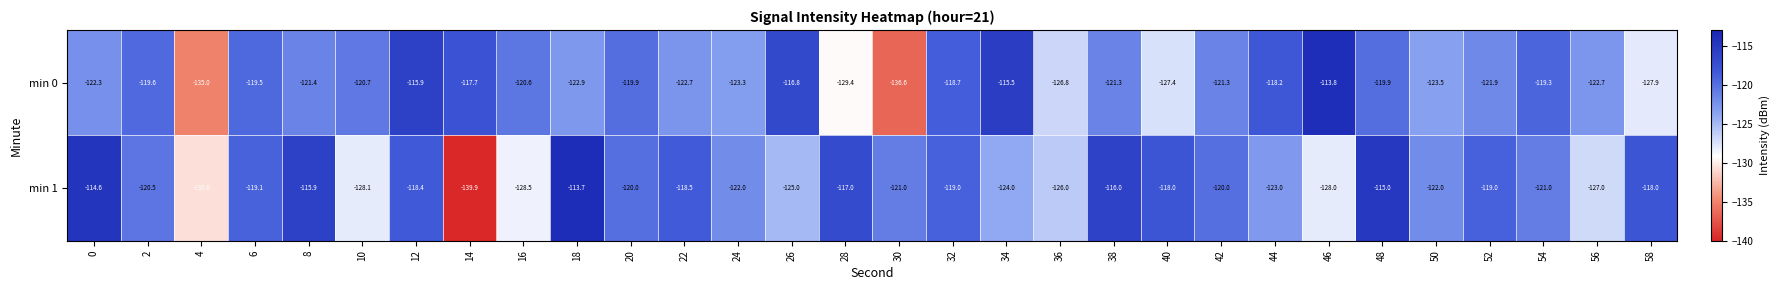

List the series in order of their peak value, lowest first.

min 0, min 1